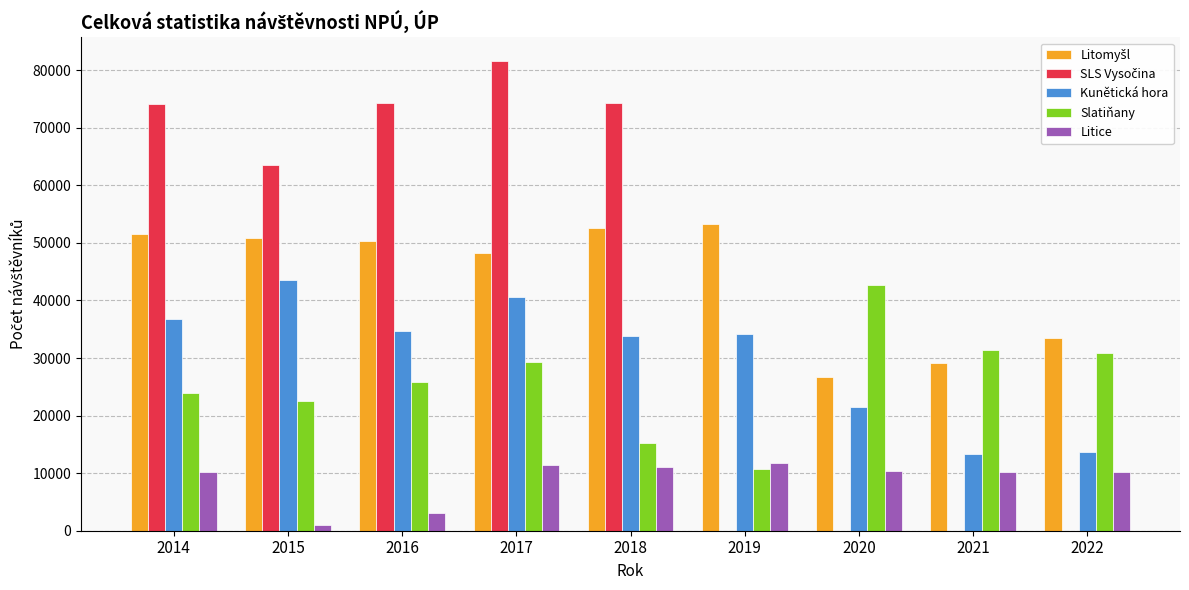

Between 2020 and 2021, which series saw the biggest shift?

Slatiňany